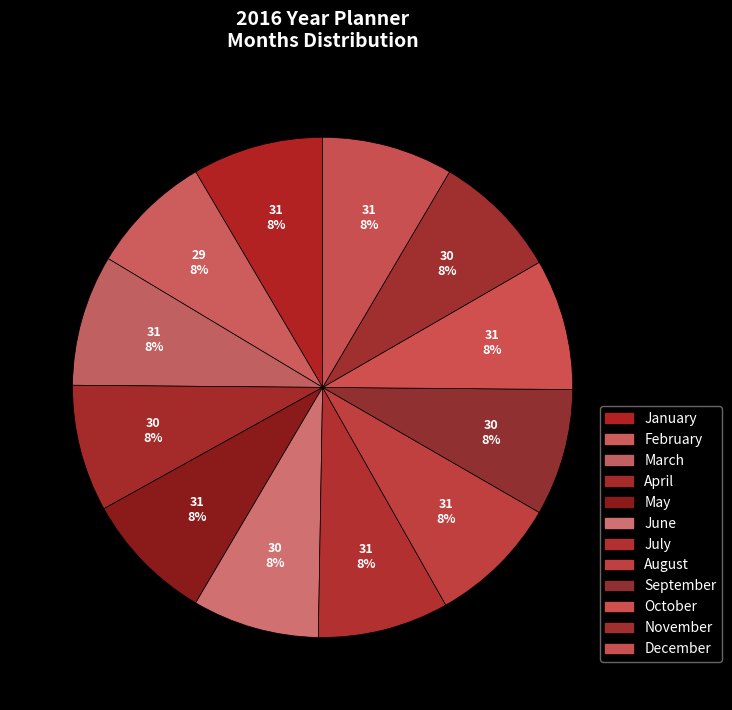

Count the number of slices in the pie.

12